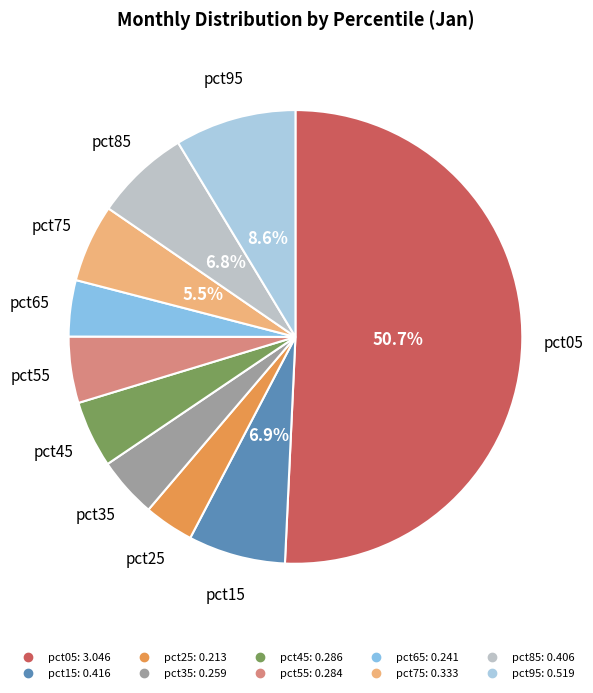

Which category has the biggest portion of the pie?

pct05